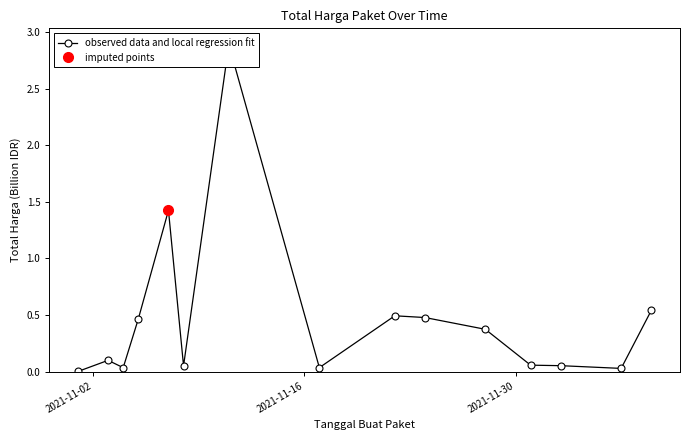

Is it true that the value at 2021-11-04 is 0.0?

True